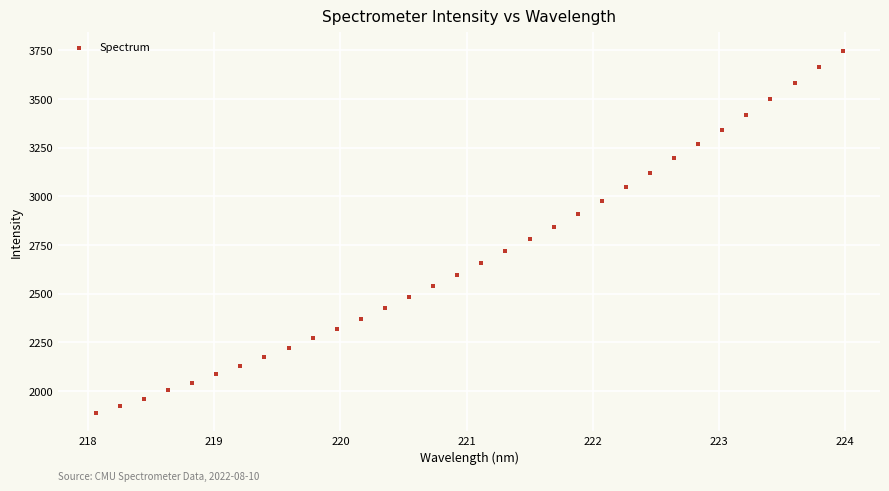

What is the range of Y values (max minus min)?

1860.7